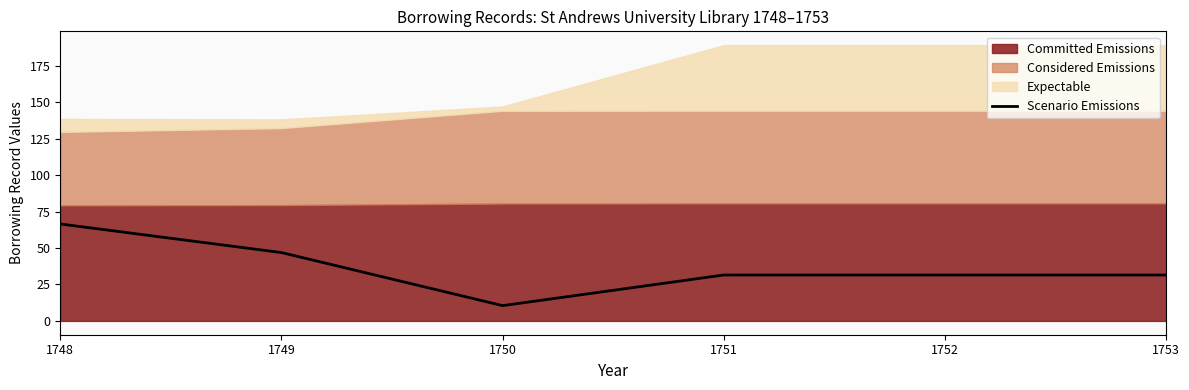

The Scenario Emissions series shows 10.5 at 1750. True or false?

True